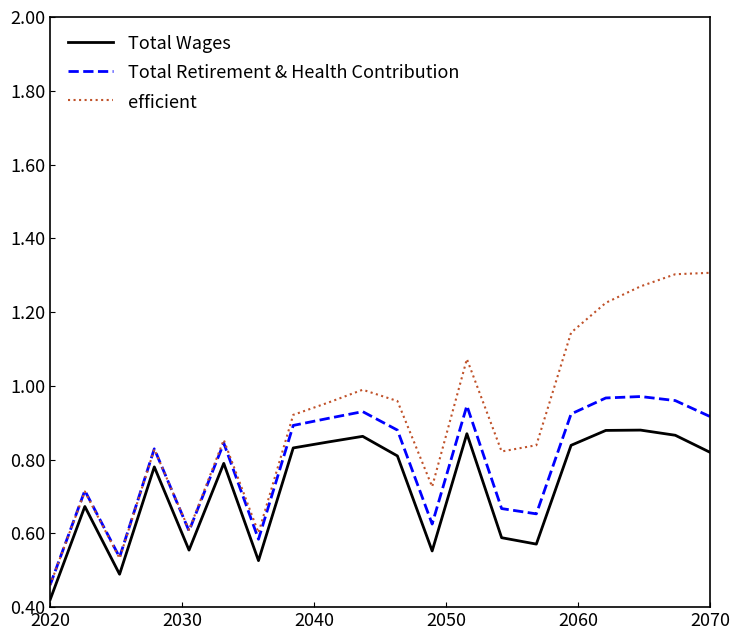

What are all the series names shown in the legend?

Total Wages, Total Retirement & Health Contribution, efficient